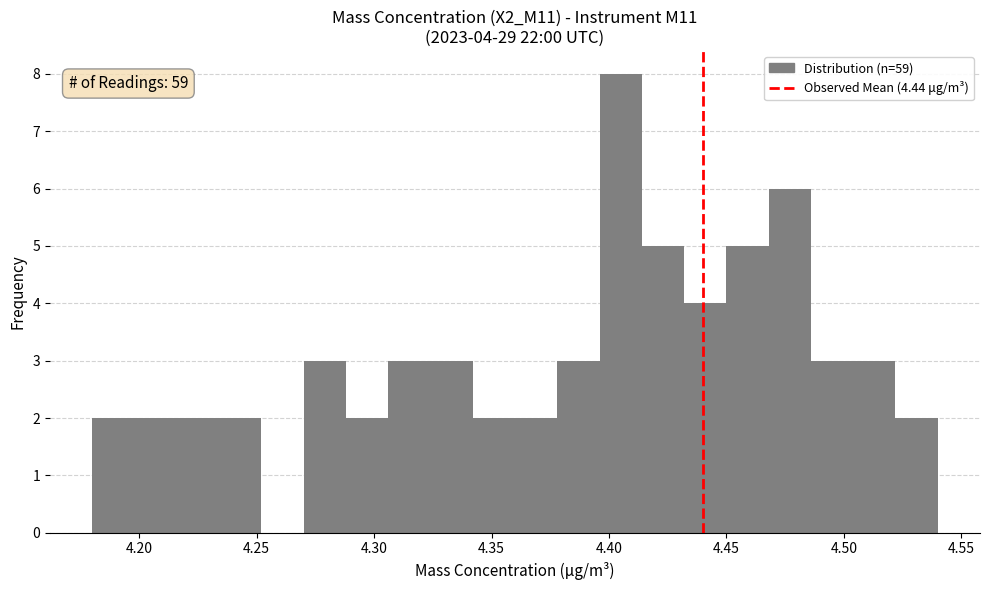

Around what value on the x-axis is the tallest bar? Give the approximate position of its centre, as read against the axis.

4.405